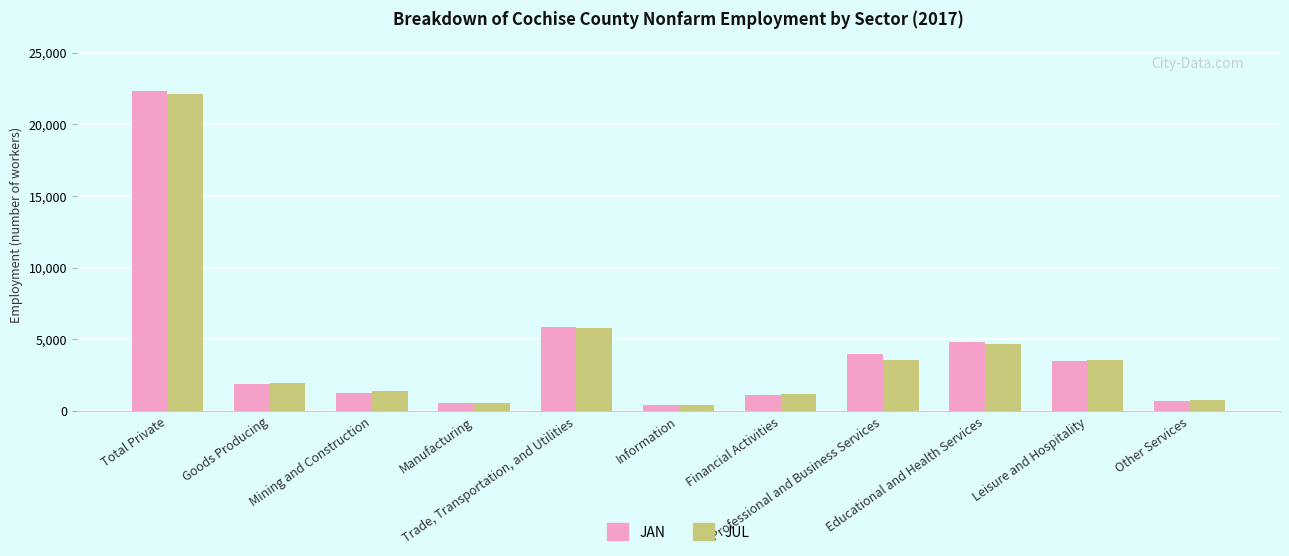

What position from the left is Leisure and Hospitality?

10